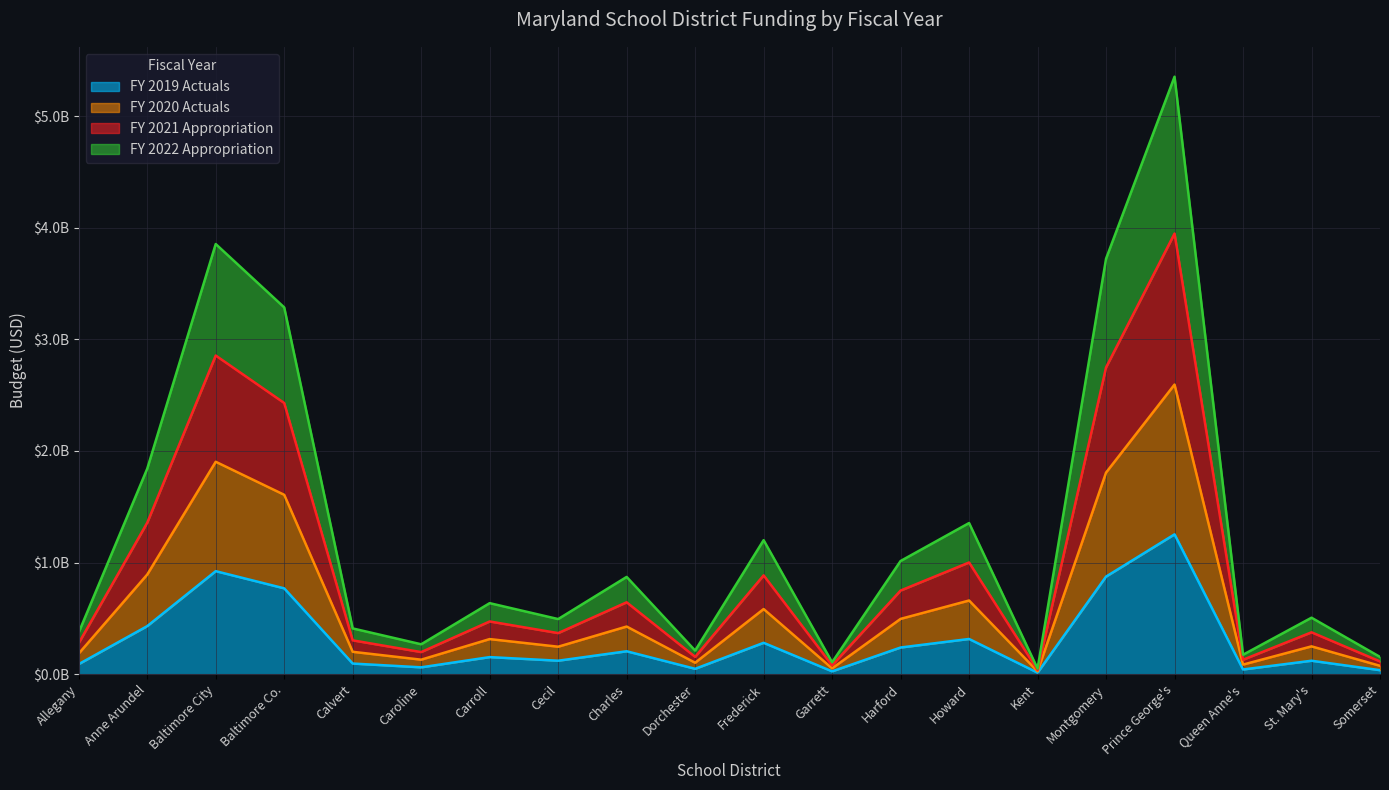

What is the label of the 12th point from the left?

Garrett